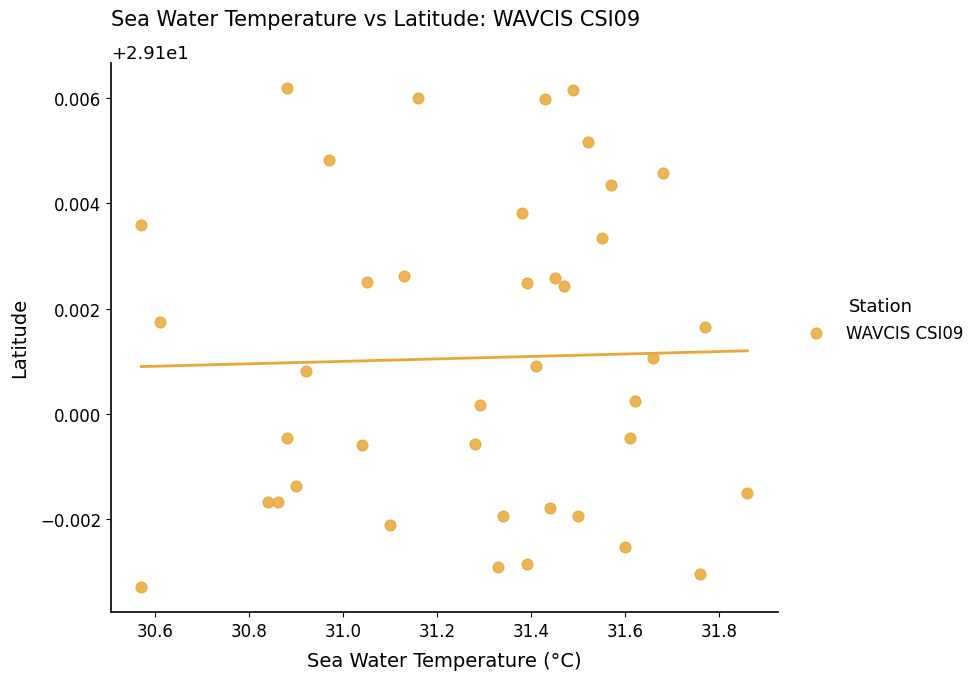

What is the range of X values (max minus min)?

1.3